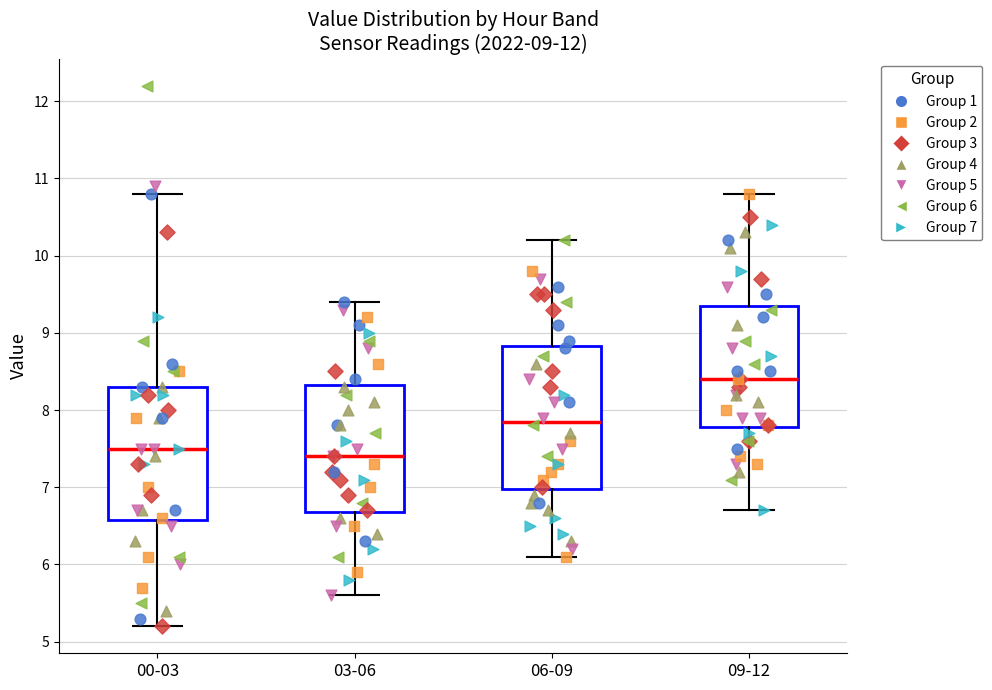

Comparing the boxes themselves (not the whiskers), which one is the tallest?

06-09